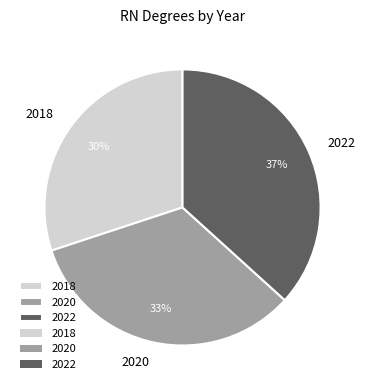

Is it true that 2020 is 41% of the pie?

False